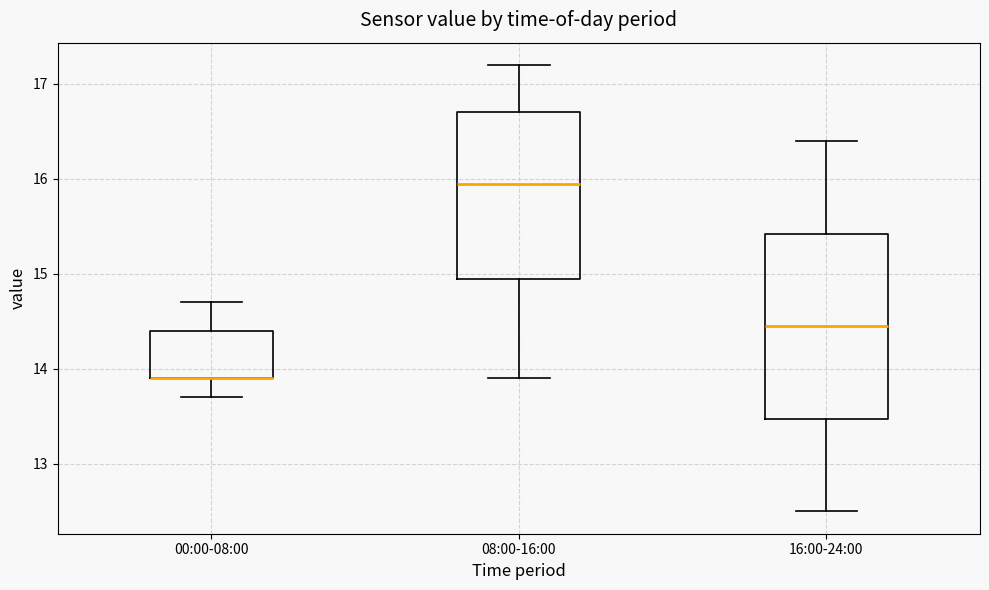

Comparing the boxes themselves (not the whiskers), which one is the tallest?

16:00-24:00